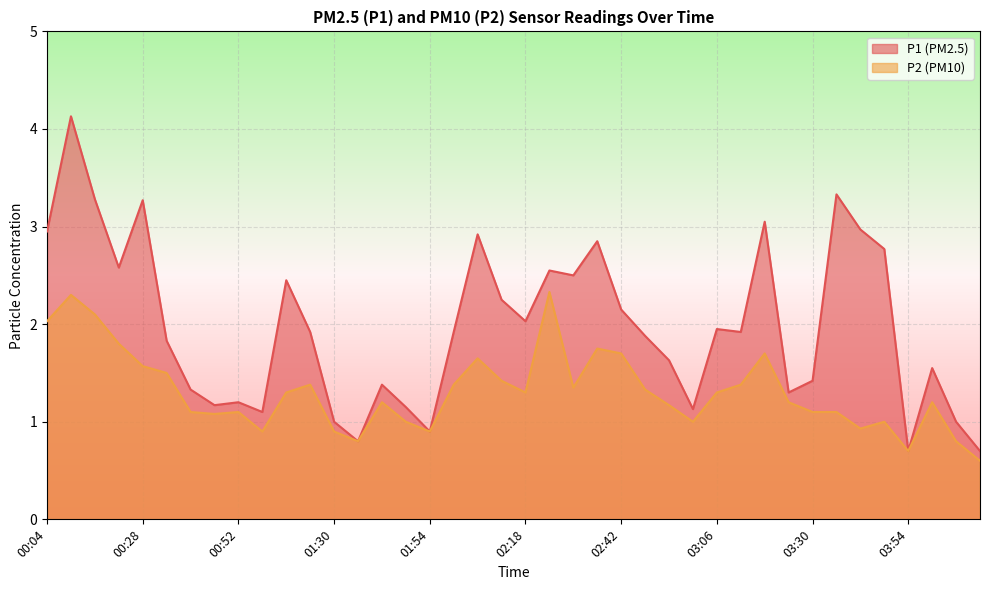

How many lines are shown in the chart?

2